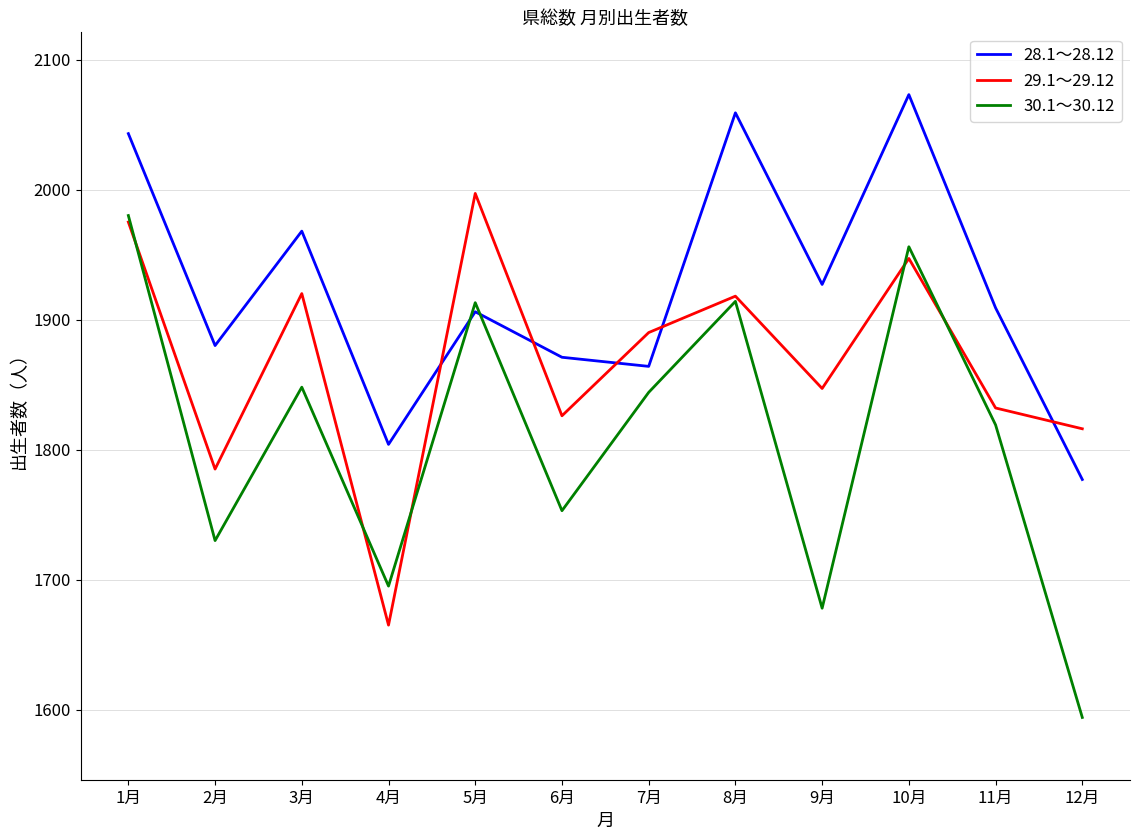

Where is the first local maximum for 30.1～30.12?

3月